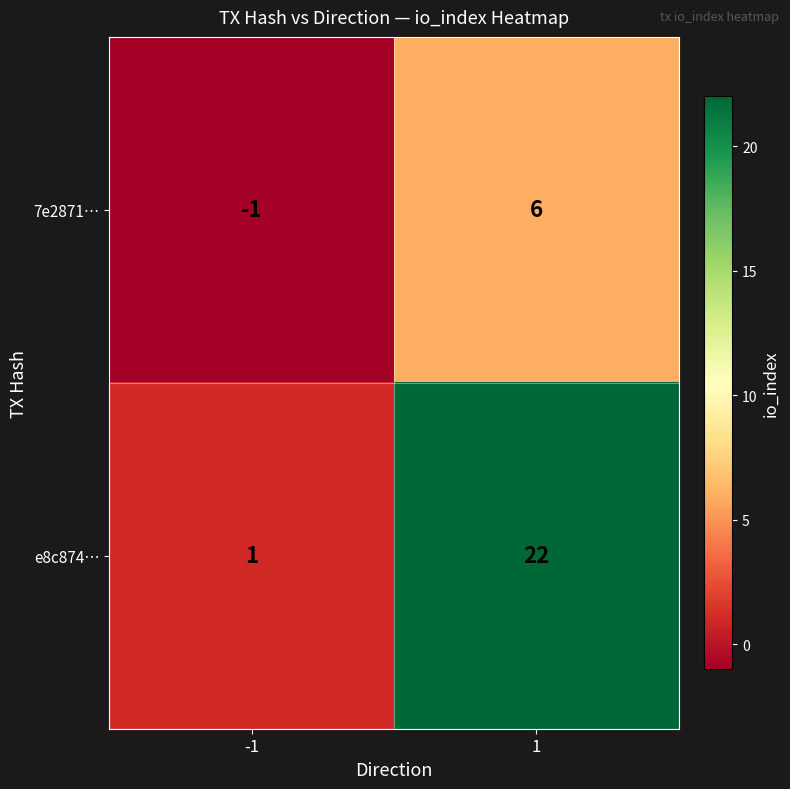

Which series has the widest spread of values?

e8c874…